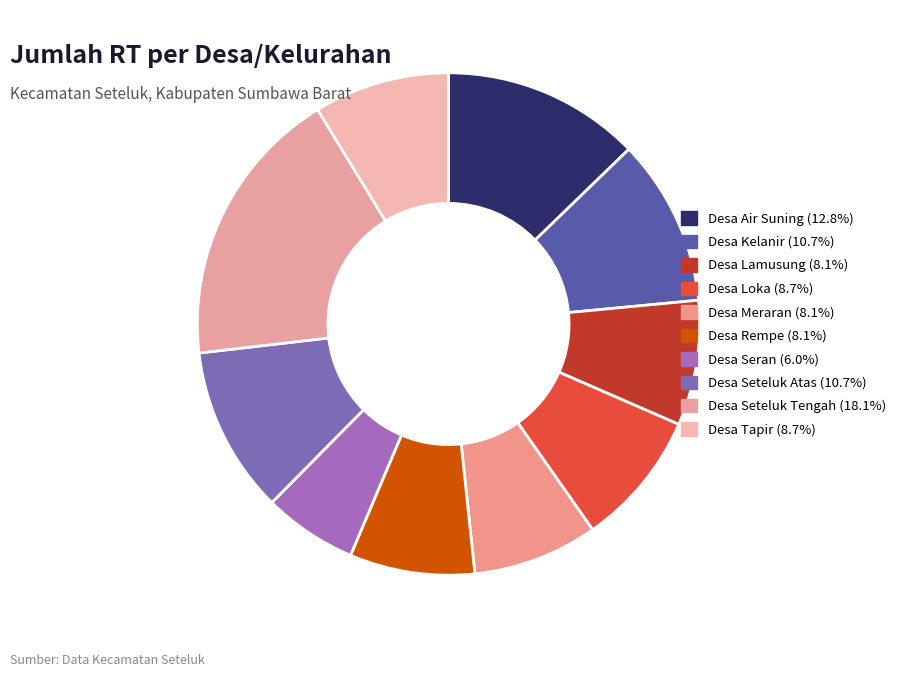

Rank the categories by value from lowest to highest.

Desa Seran, Desa Lamusung, Desa Meraran, Desa Rempe, Desa Loka, Desa Tapir, Desa Kelanir, Desa Seteluk Atas, Desa Air Suning, Desa Seteluk Tengah